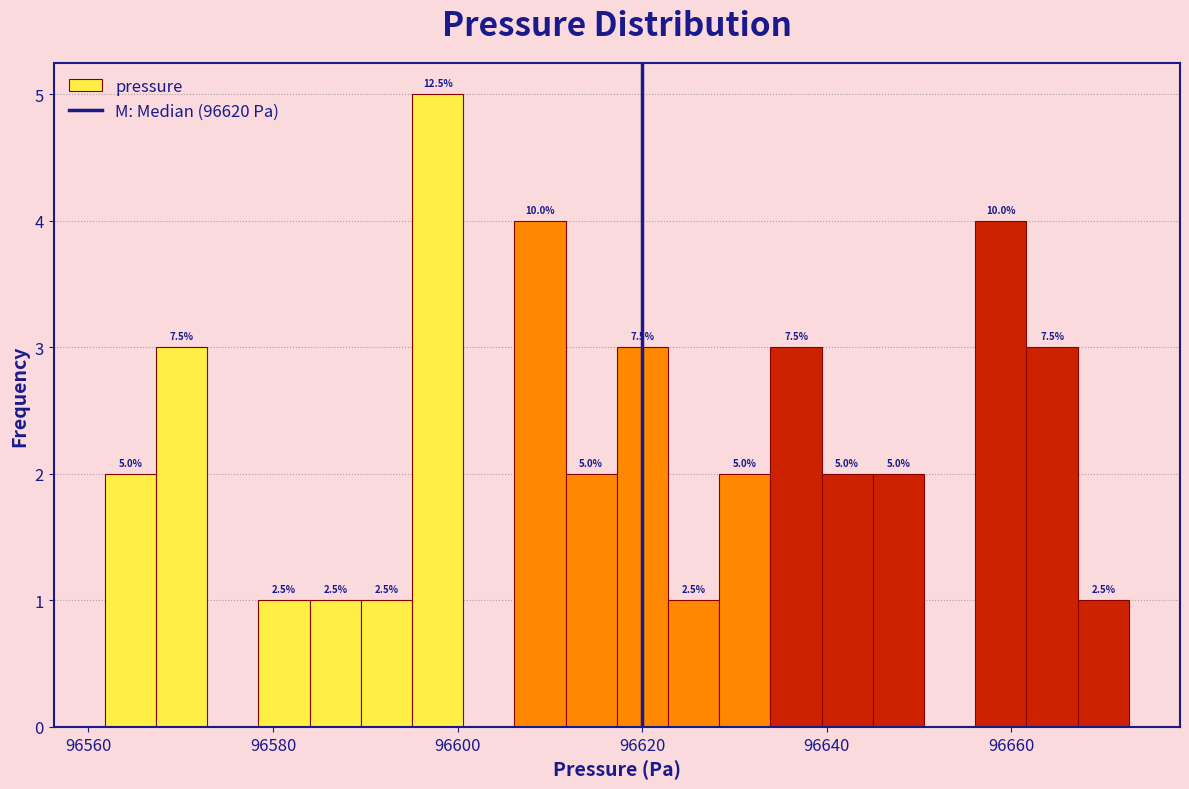

Around what value on the x-axis is the tallest bar? Give the approximate position of its centre, as read against the axis.

96598